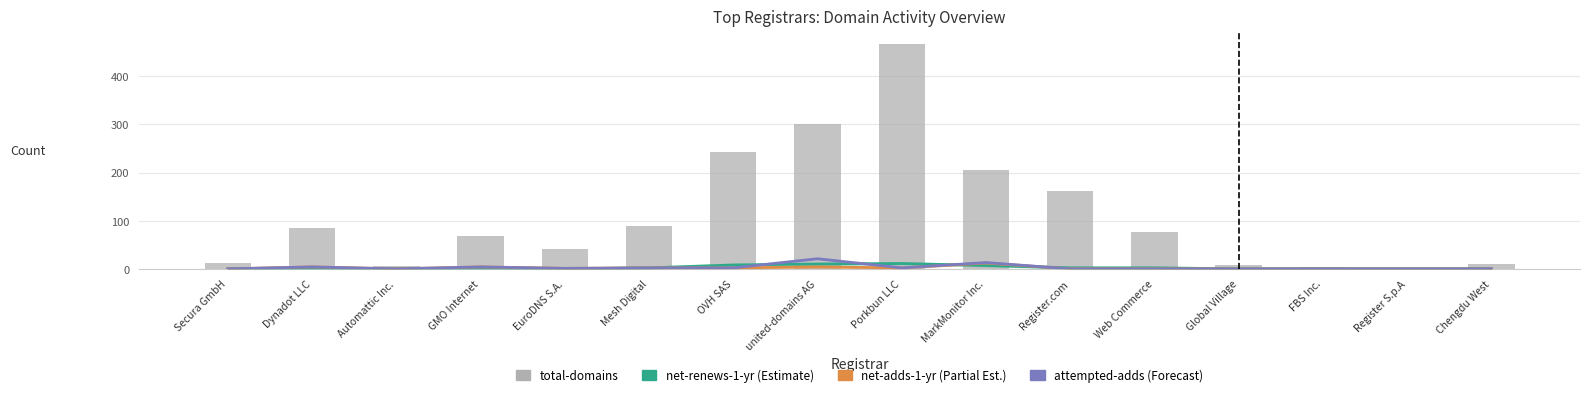

Where does the net-adds-1-yr series first go above 1?

Dynadot LLC